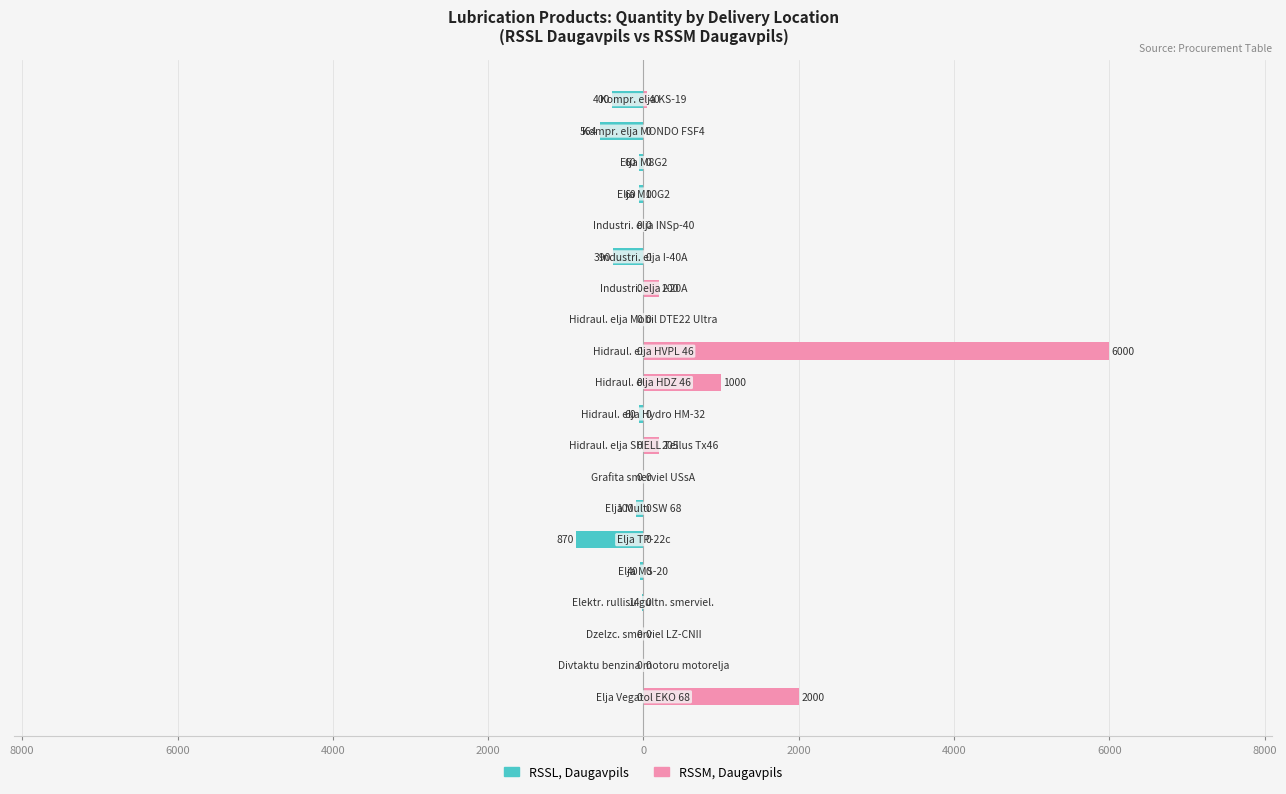

The value of RSSL, Daugavpils at 8000 is -108. True or false?

False